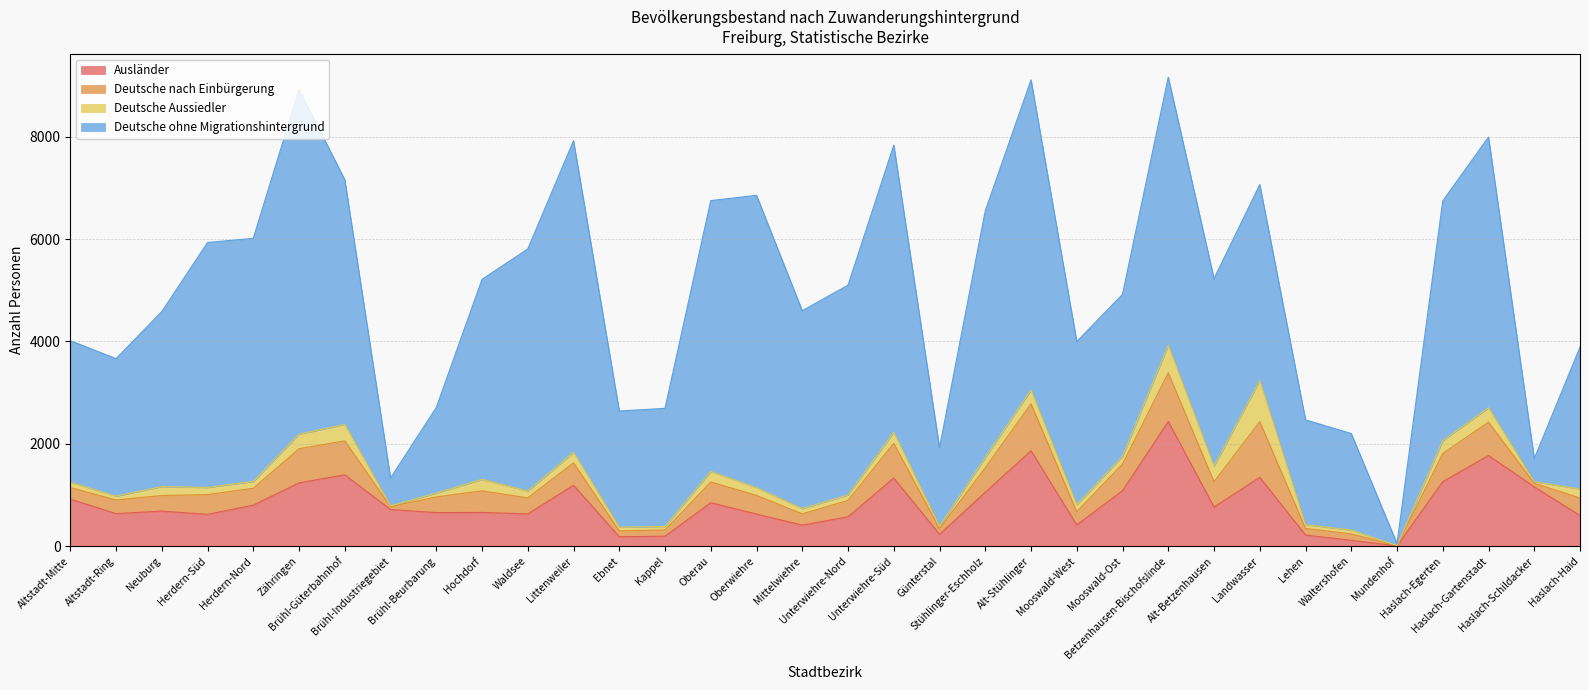

At which label does Deutsche nach Einbürgerung reach its peak?

Landwasser